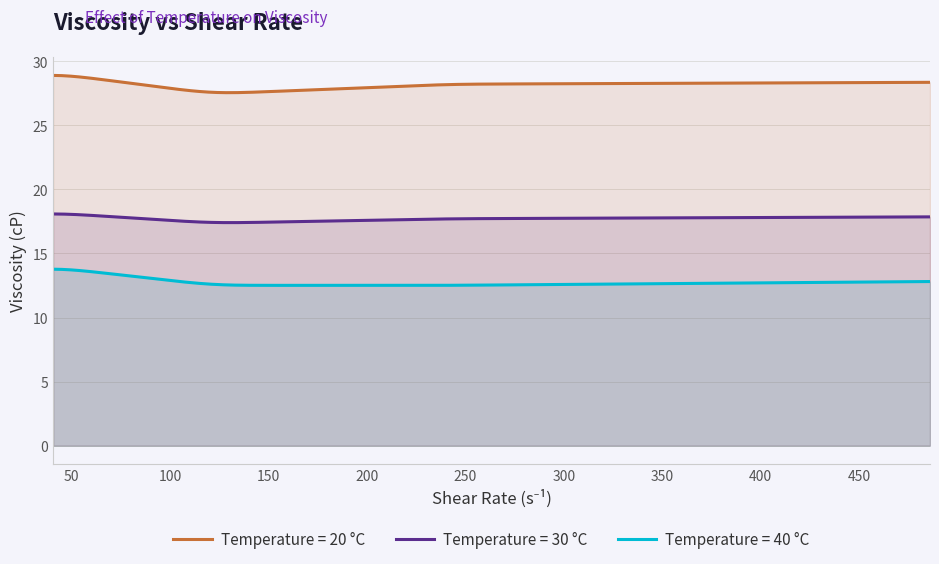

At how many categories does at least one series exceed 14?

300